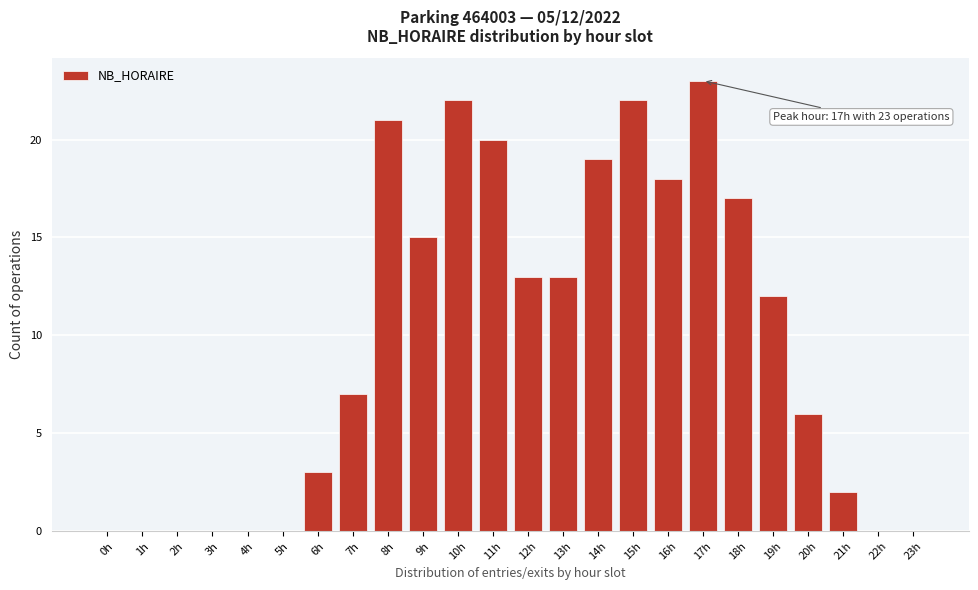

Reading left to right, list all the values displayed in this chart.

0h=0	1h=0	2h=0	3h=0	4h=0	5h=0	6h=3	7h=7	8h=21	9h=15	10h=22	11h=20	12h=13	13h=13	14h=19	15h=22	16h=18	17h=23	18h=17	19h=12	20h=6	21h=2	22h=0	23h=0